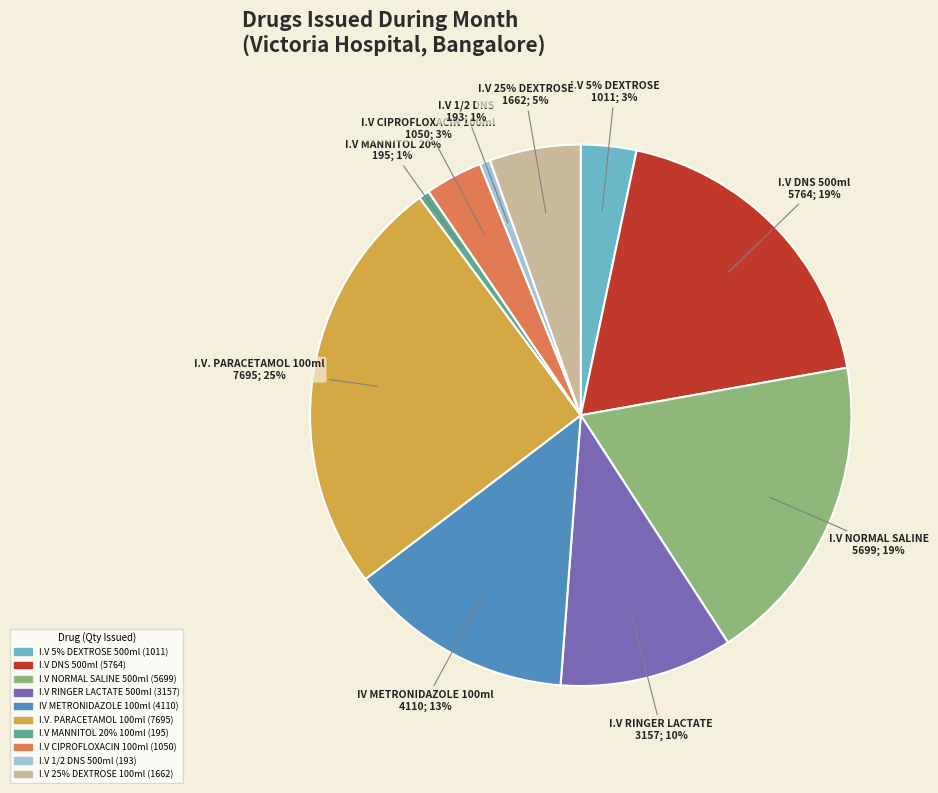

Is it true that I.V DNS 500ml is 19% of the pie?

True